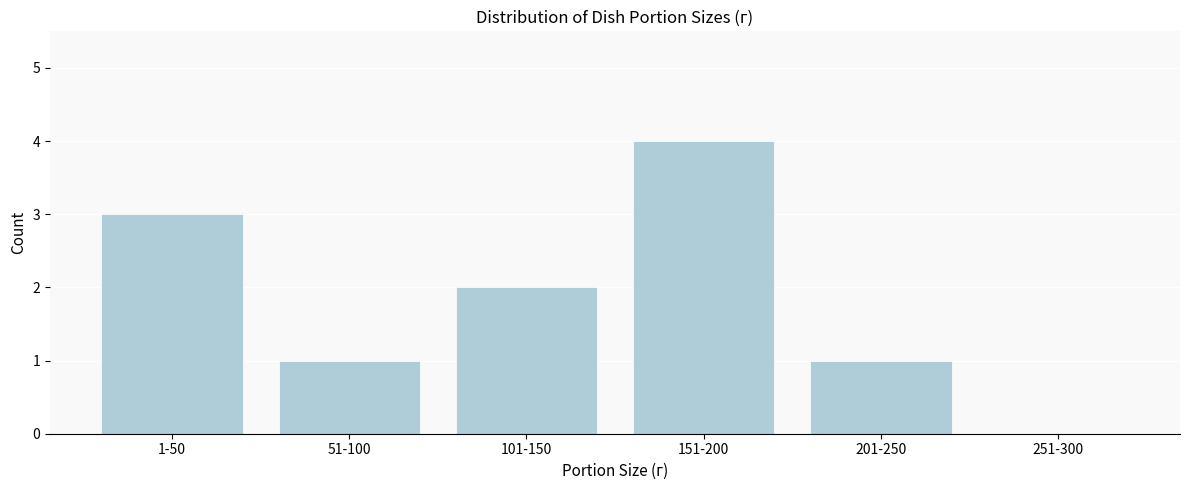

Reading left to right, extract all data points from this chart.

1-50=3	51-100=1	101-150=2	151-200=4	201-250=1	251-300=0